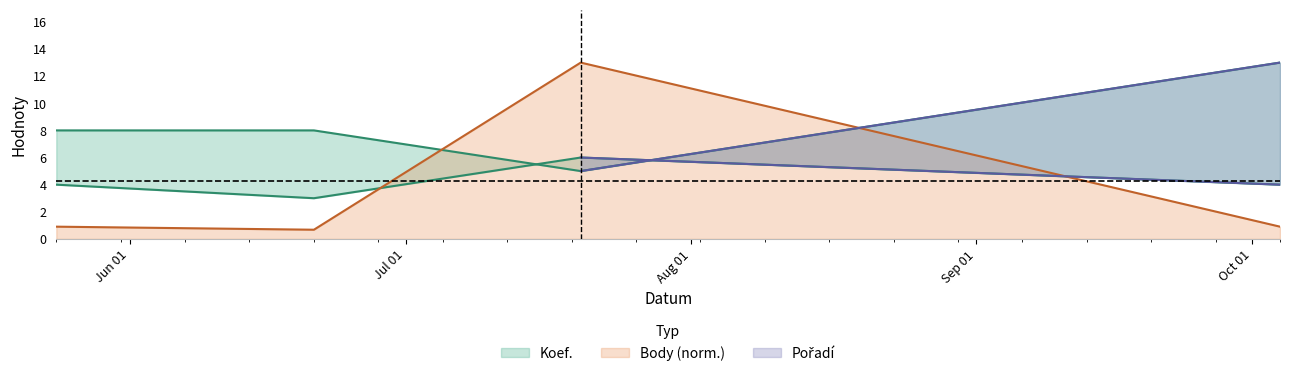

What is the sum of the Body values at 2014-06-21 and 2014-10-04?

1.6